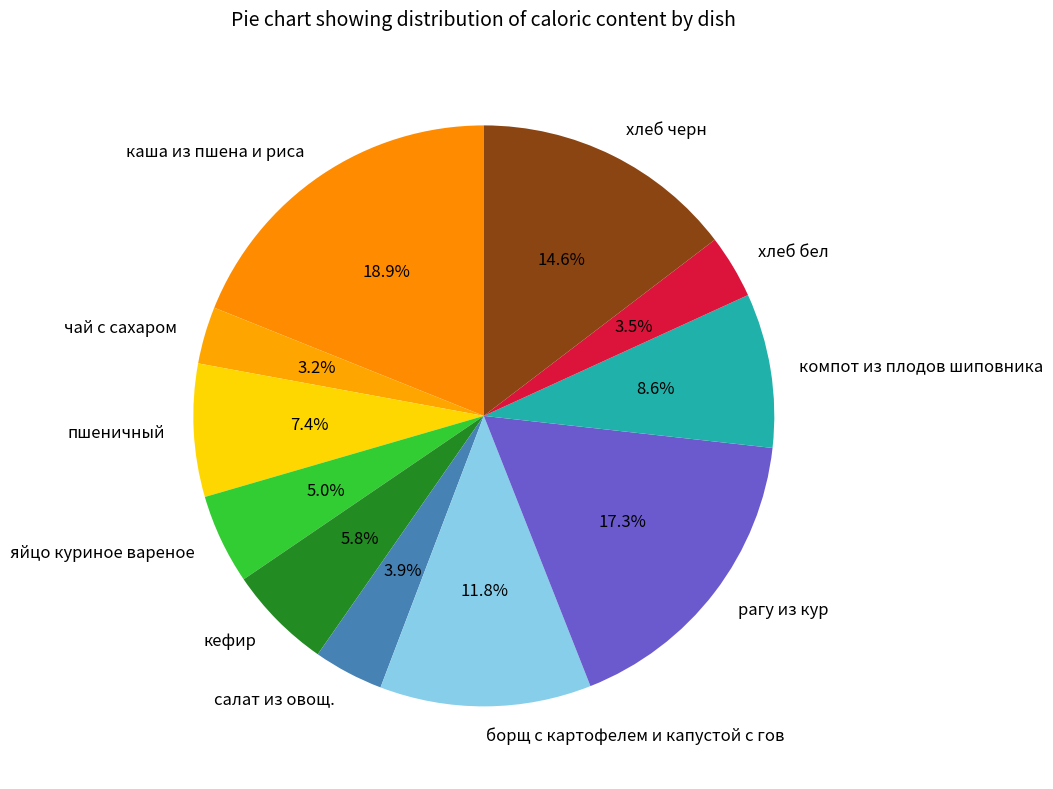

True or false: хлеб черн accounts for 1% of the total.

False